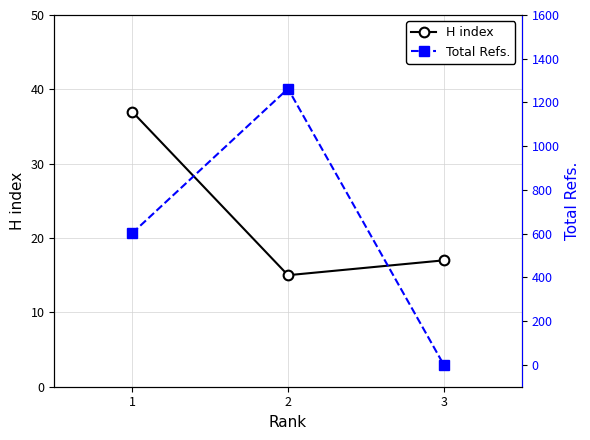

What is the spread (max minus min) of values at 3?

17